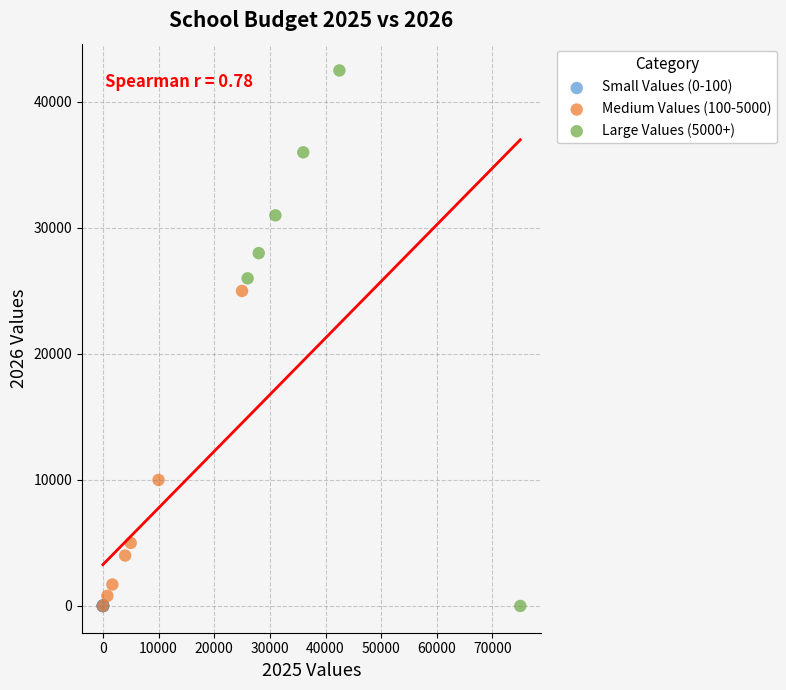

Which series has the widest spread of Y values?

Large Values (5000+)